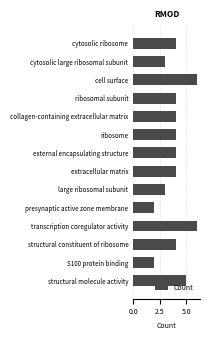

True or false: the data shows 6 at collagen-containing extracellular matrix.

False